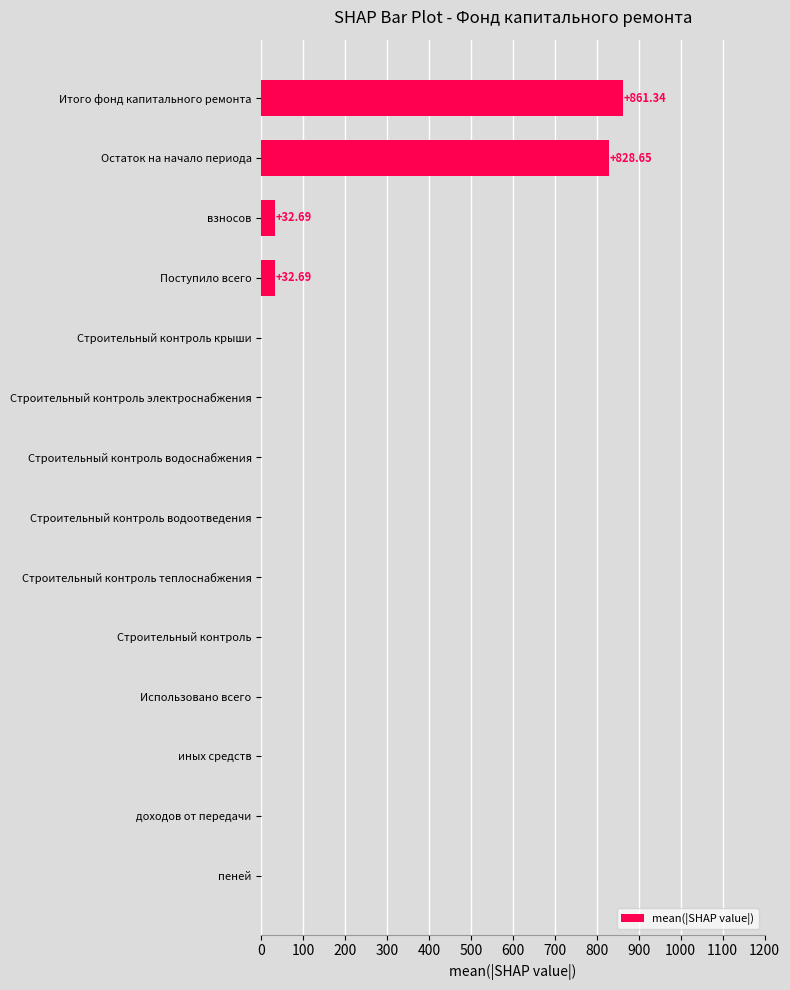

What is the change in value from пеней to взносов?

+32.7